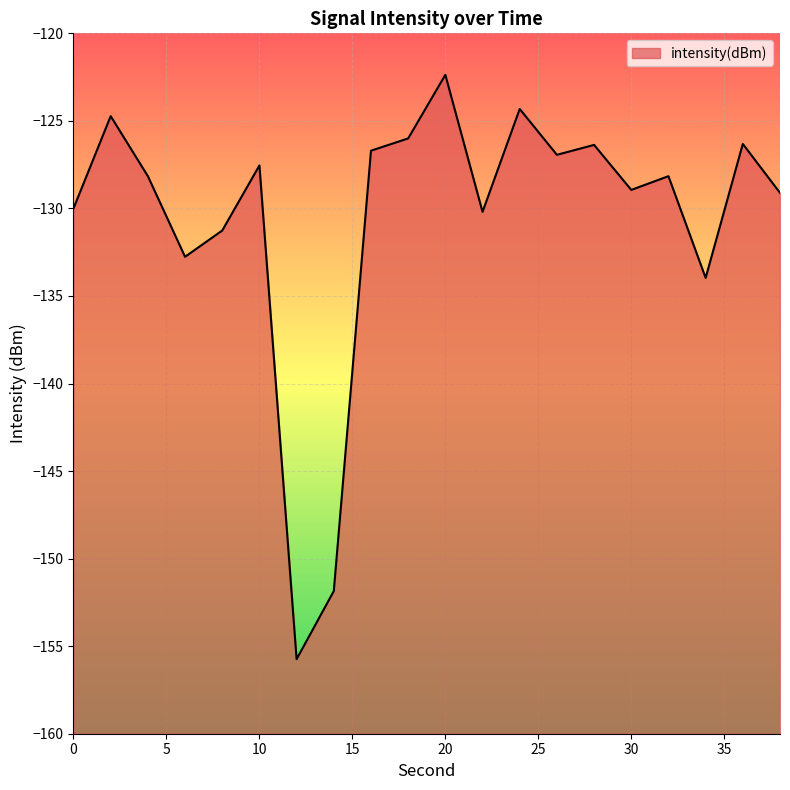

Reading left to right, transcribe all the data shown in this chart.

-130.0	-124.7	-128.2	-132.8	-131.3	-127.5	-155.7	-151.9	-126.7	-126.0	-122.4	-130.2	-124.3	-126.9	-126.4	-128.9	-128.2	-134.0	-126.3	-129.1